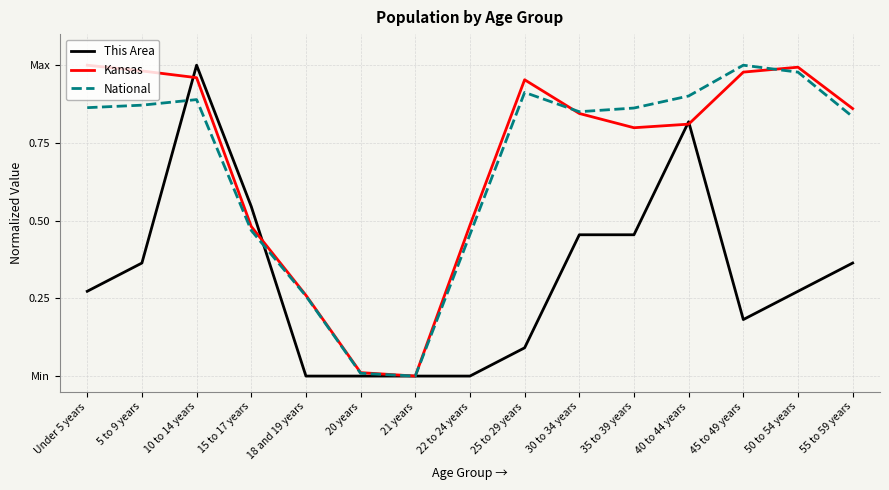

What is the value of the Kansas point at the 13th from the left?

1.0